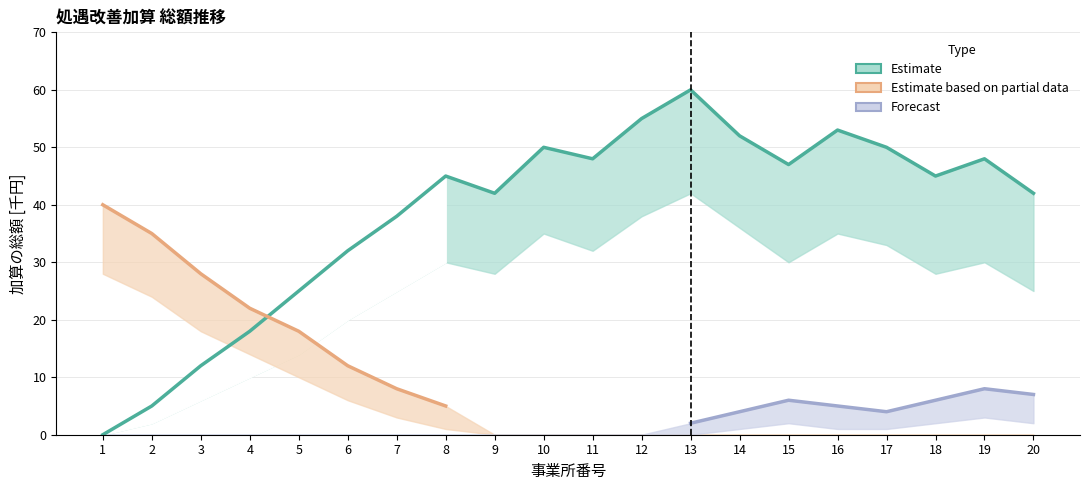

Which series has the largest range (max minus min)?

Estimate